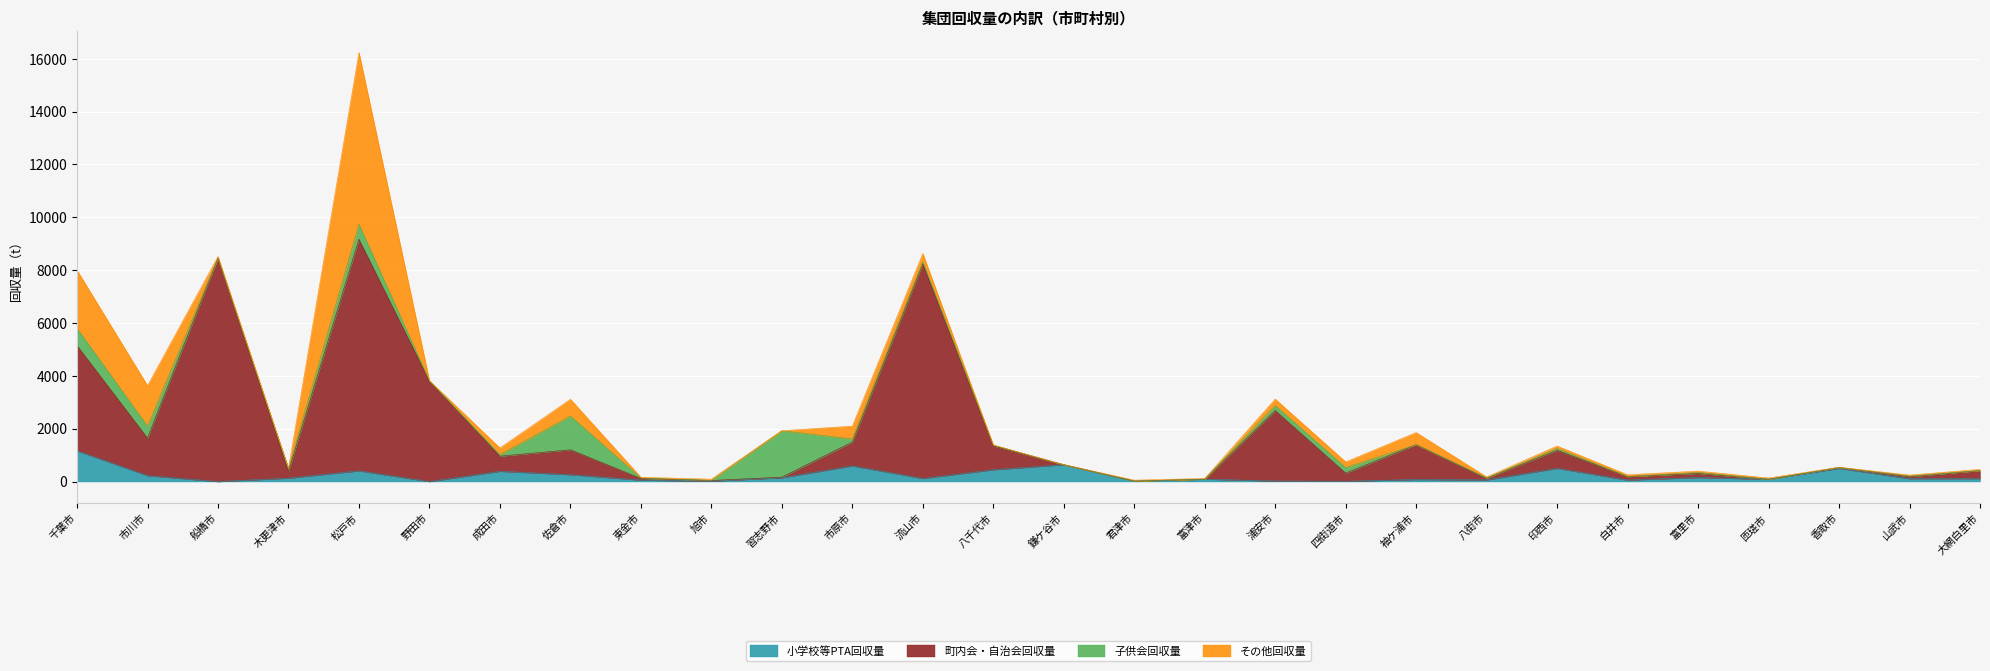

At which category does the chart reach its peak across all series?

松戸市